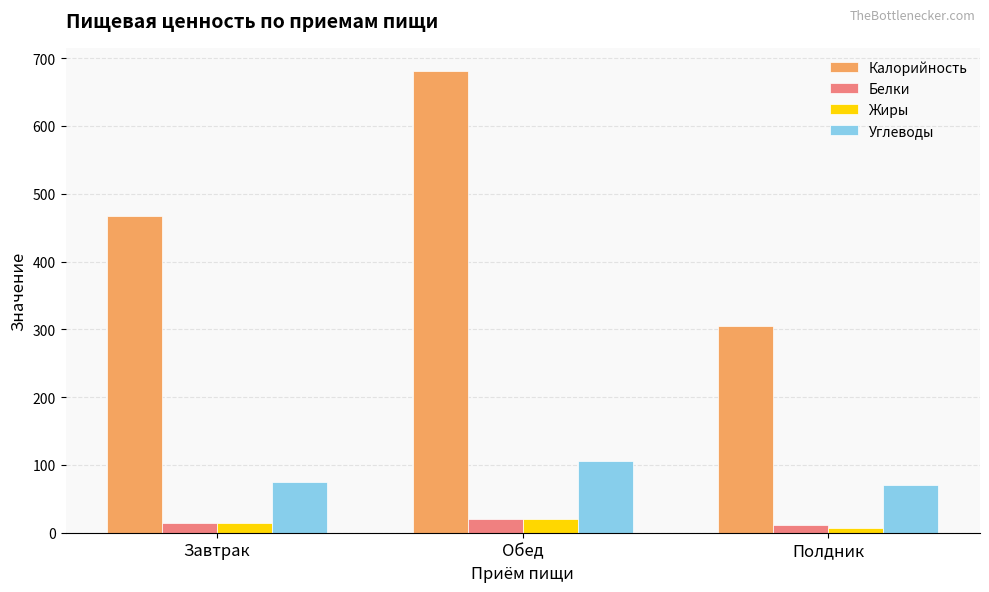

How many bars are there in each group?

4